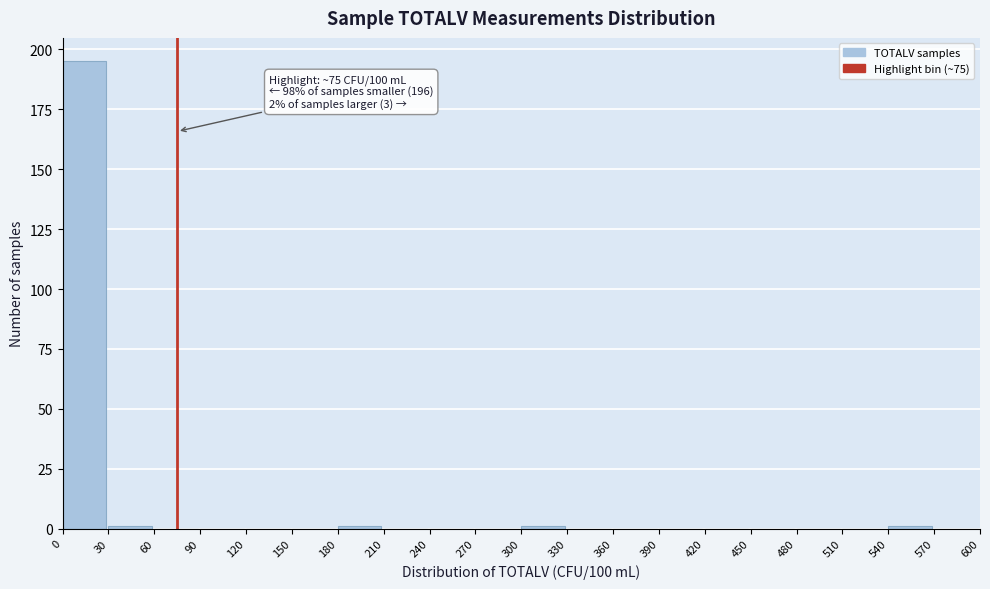

Over which range of the x-axis is the bar tallest?

0 to 30